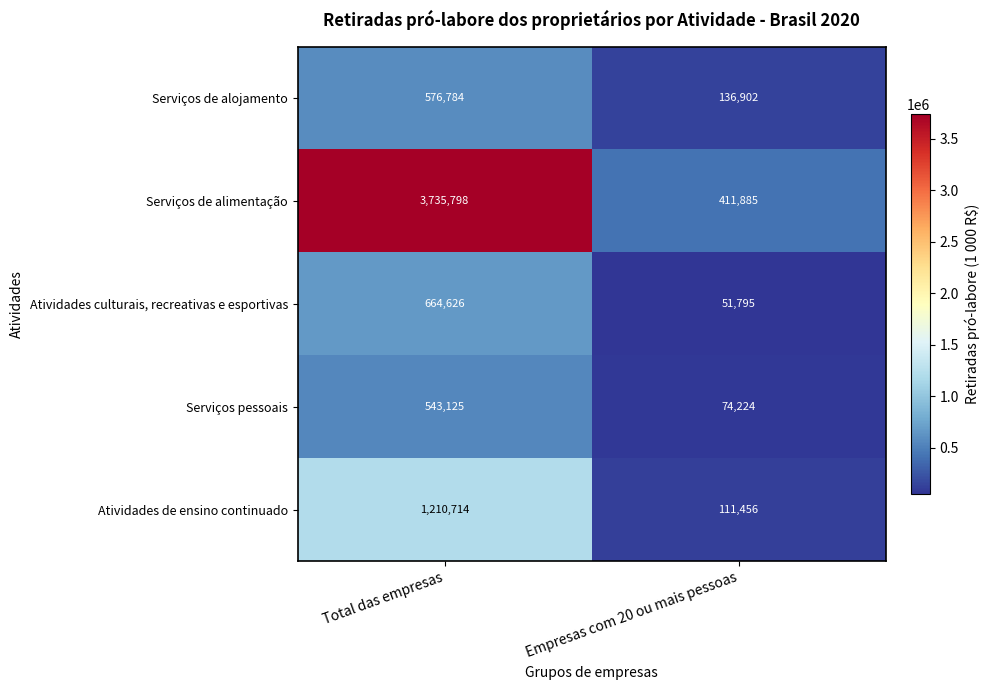

What is the total value across all series at Empresas com 20 ou mais pessoas?

786262